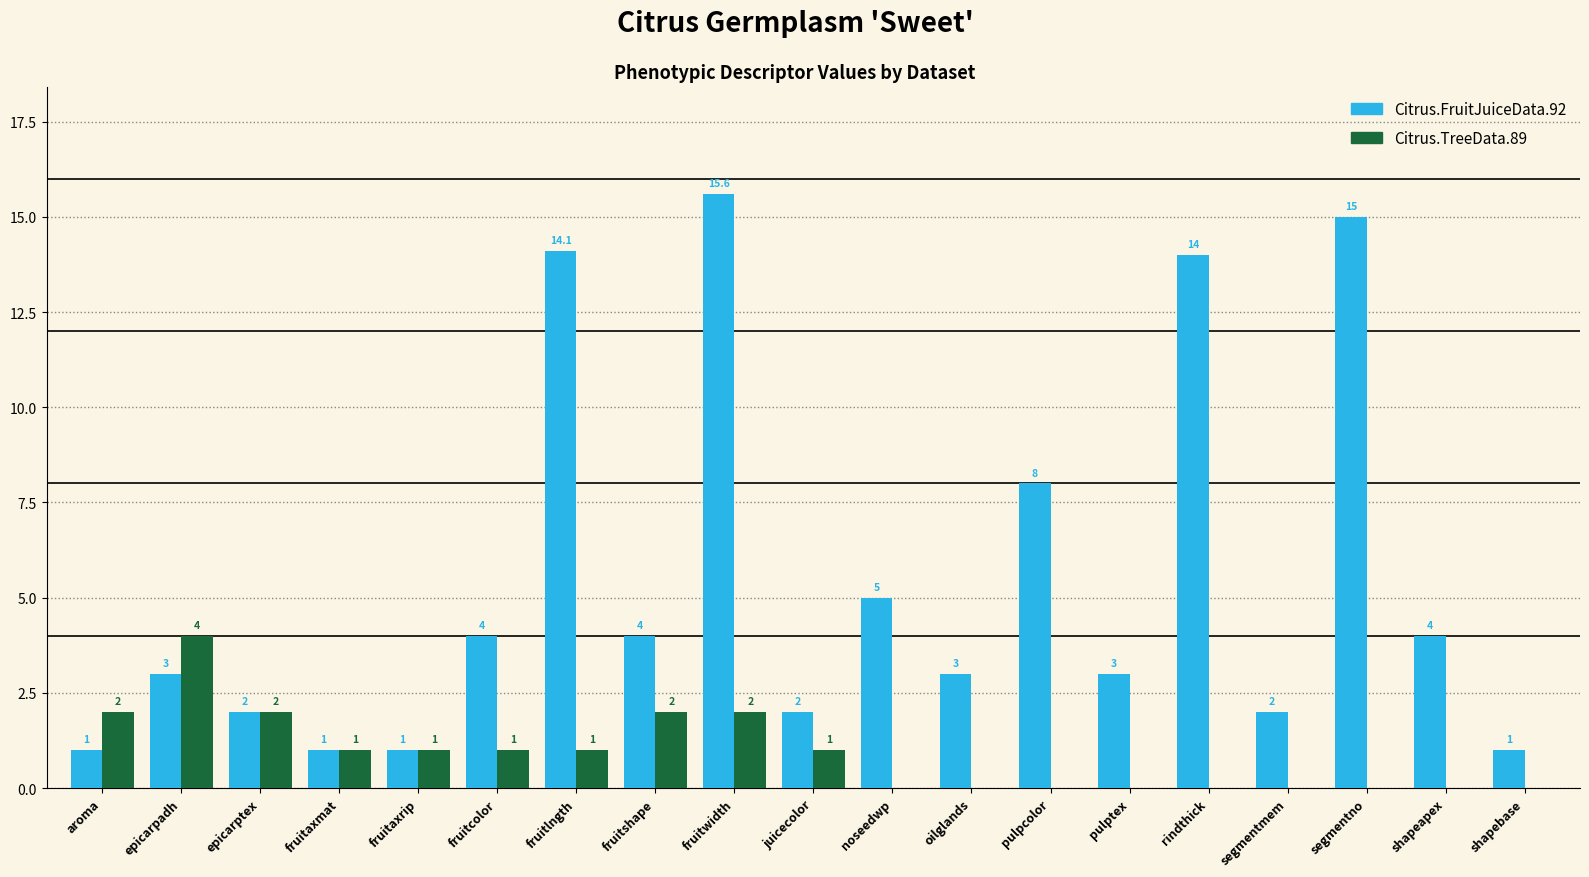

How many values in Citrus.TreeData.89 are above zero?

10